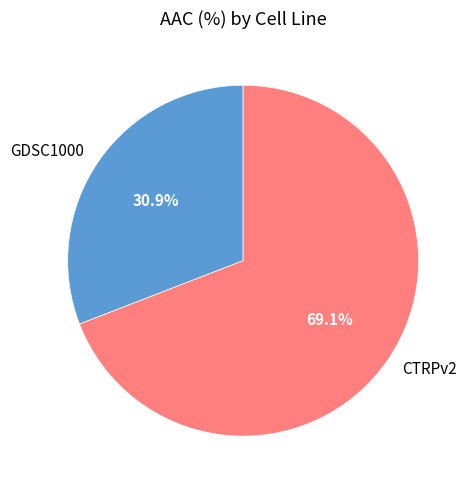

Which has a higher value, GDSC1000 or CTRPv2?

CTRPv2